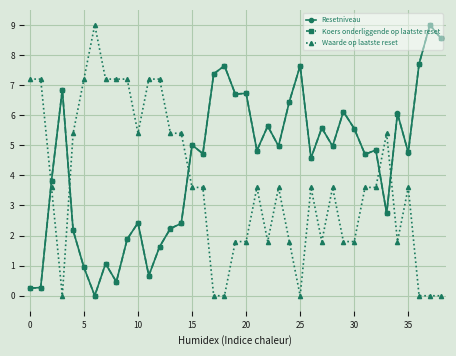

After their last crossing, which series has the higher values: Koers onderliggende op laatste reset or Waarde op laatste reset?

Koers onderliggende op laatste reset